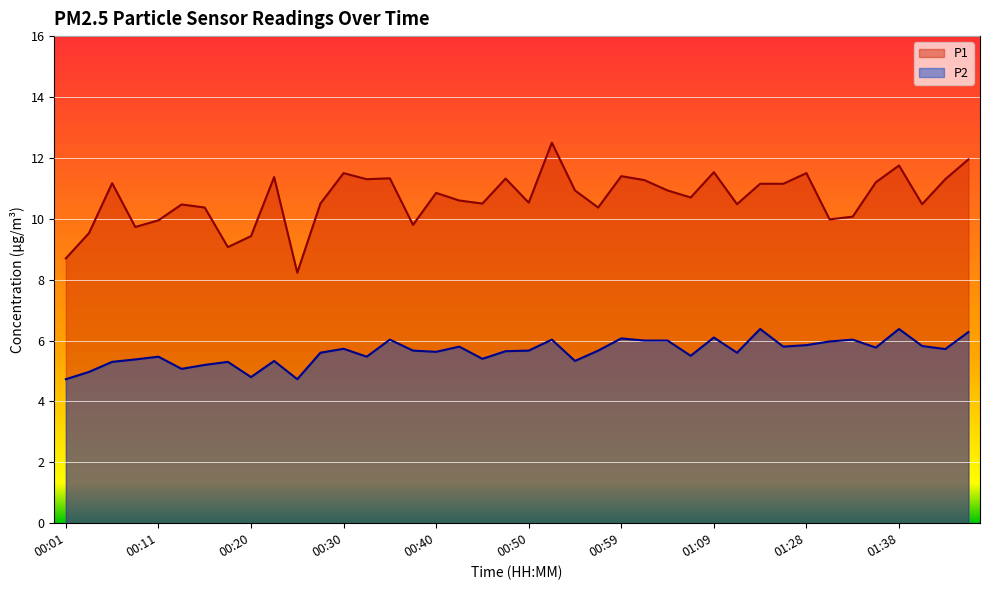

What is the highest value of the P2 series?

6.4